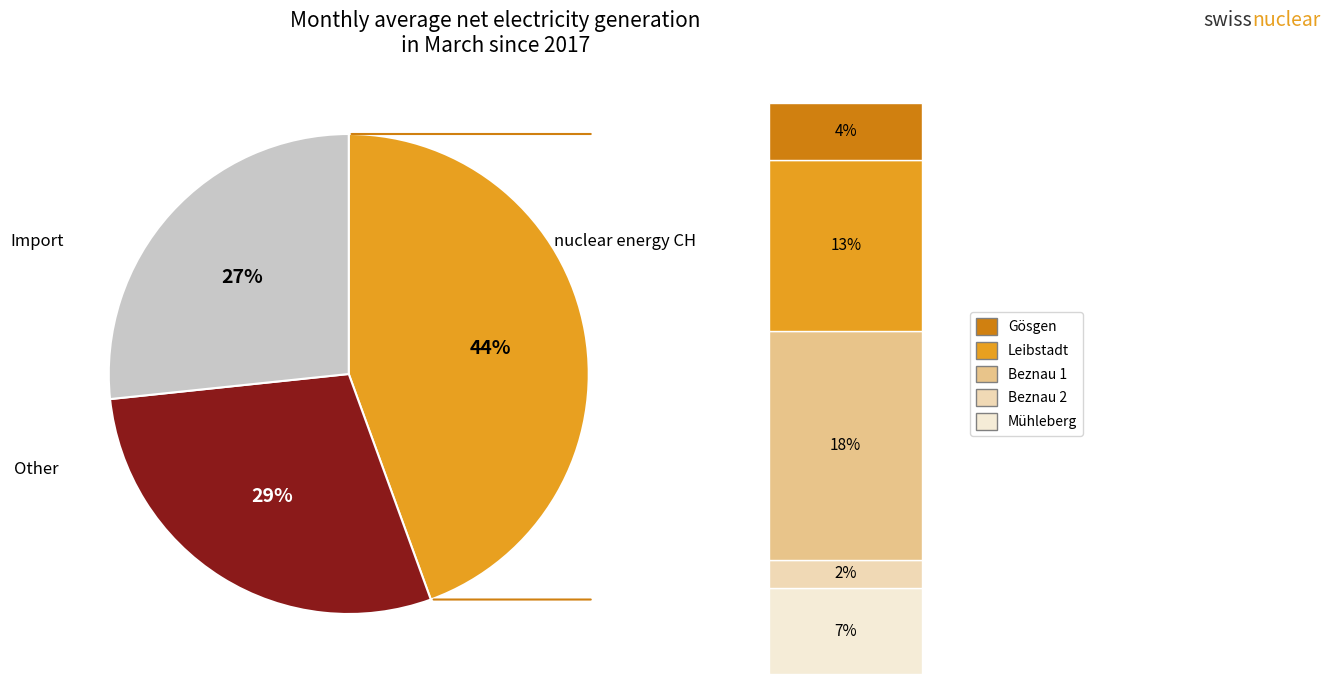

To the nearest percent, what is the difference between the largest and smallest slice percentages?

18%